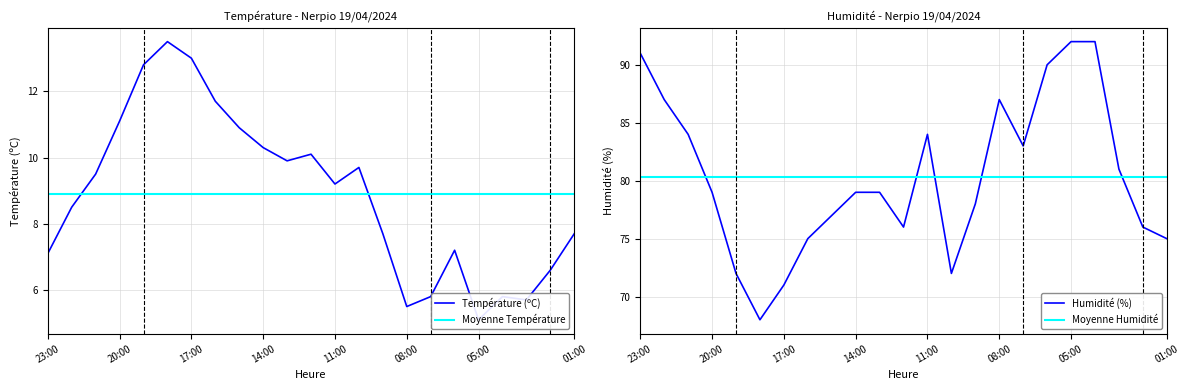

At how many categories does at least one series exceed 35?

23